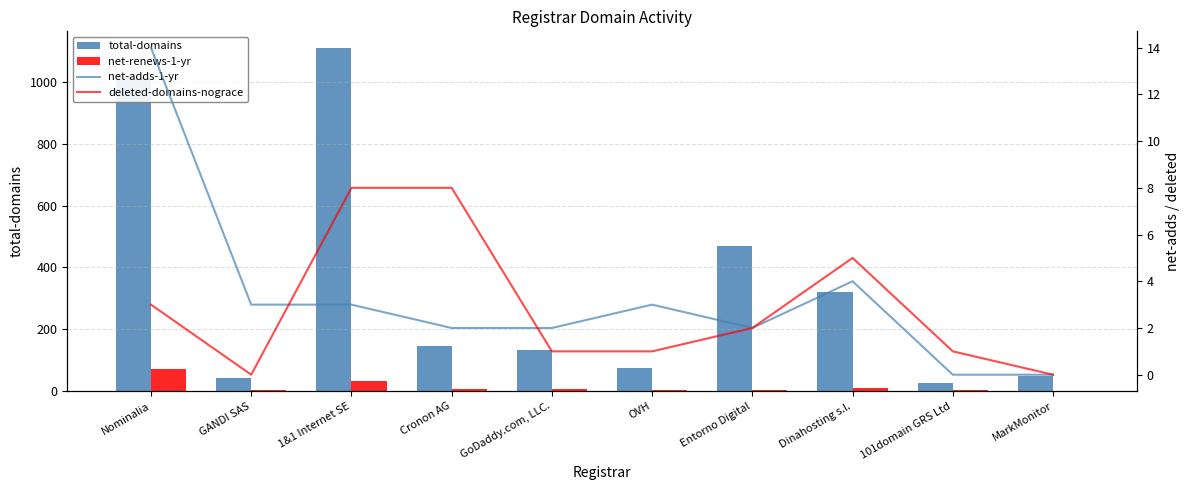

At which category is the sum across all series the highest?

1&1 Internet SE